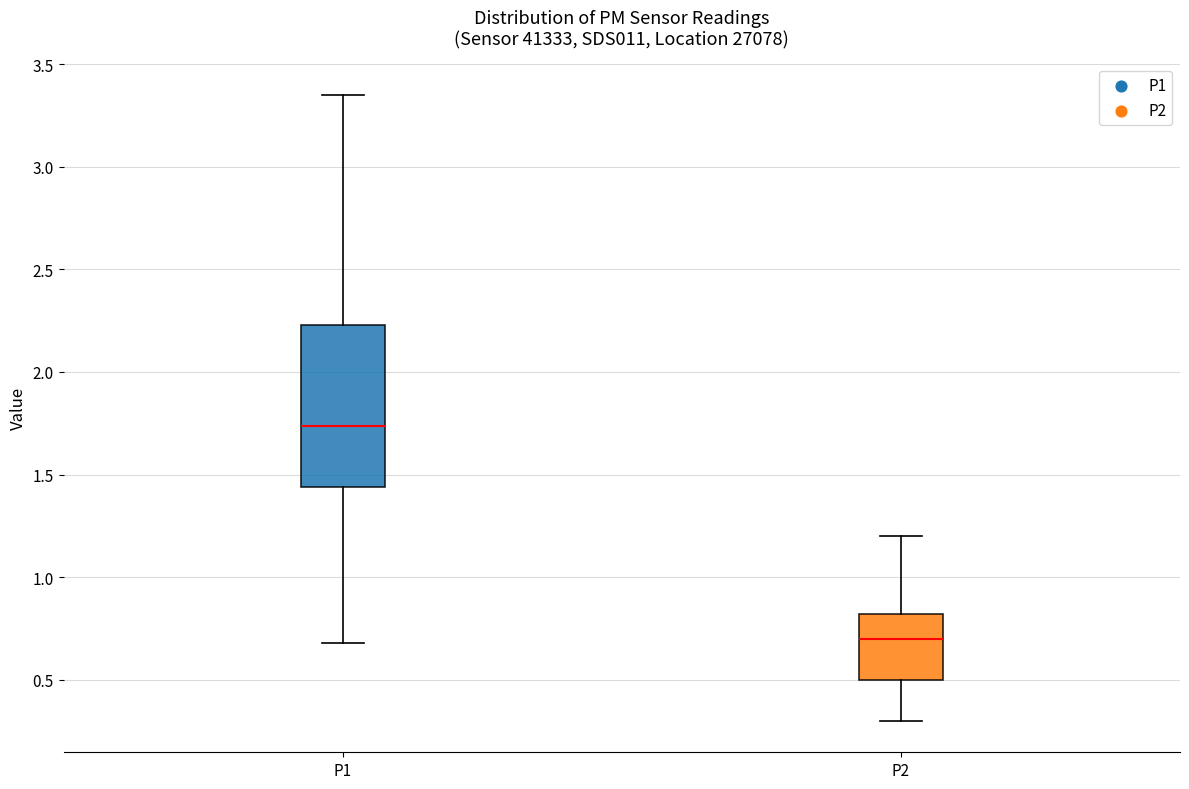

Reading left to right, transcribe this box plot: for each box, give where its median line is, the range the box spans, and where its two whiskers end, as read against the y-axis. The values are not printed on the chart, so give them approximately, as read against the axis.

P1: median 1.75, box 1.45 to 2.25, whiskers 0.70 to 3.35
P2: median 0.70, box 0.50 to 0.80, whiskers 0.30 to 1.20